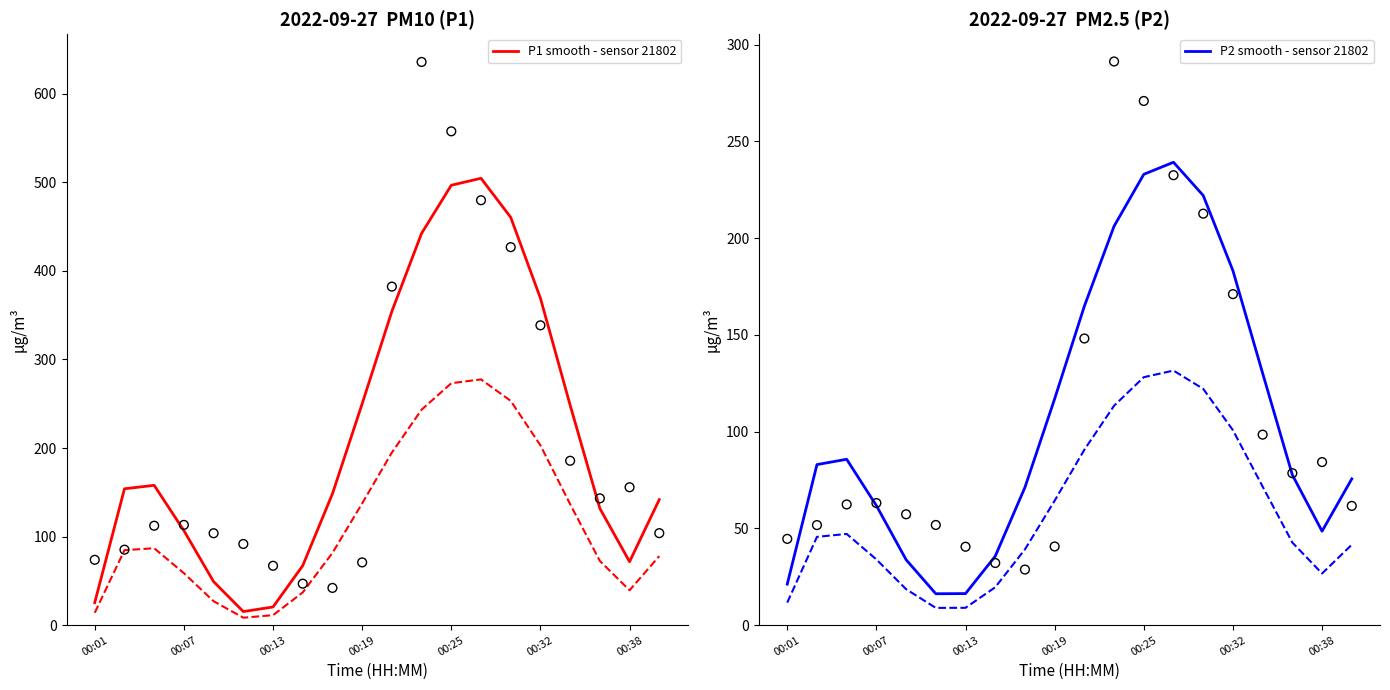

The value of P1 smooth - sensor 21802 at 00:07 is 106.8. True or false?

True